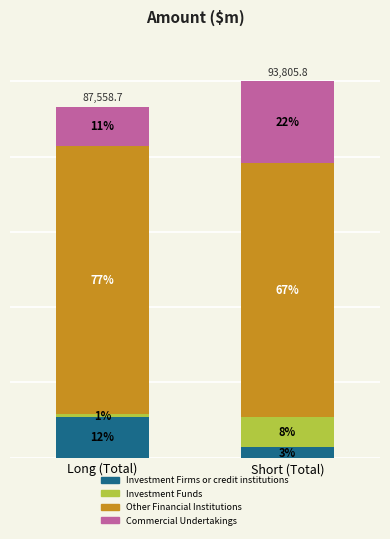

Are the bars horizontal?

No